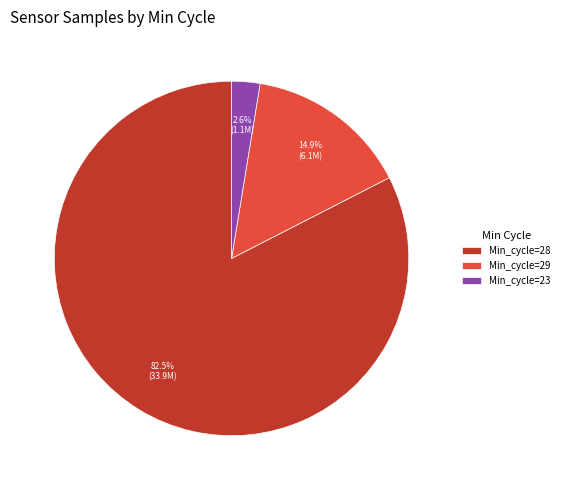

Between Min_cycle=28 and Min_cycle=23, which is larger?

Min_cycle=28